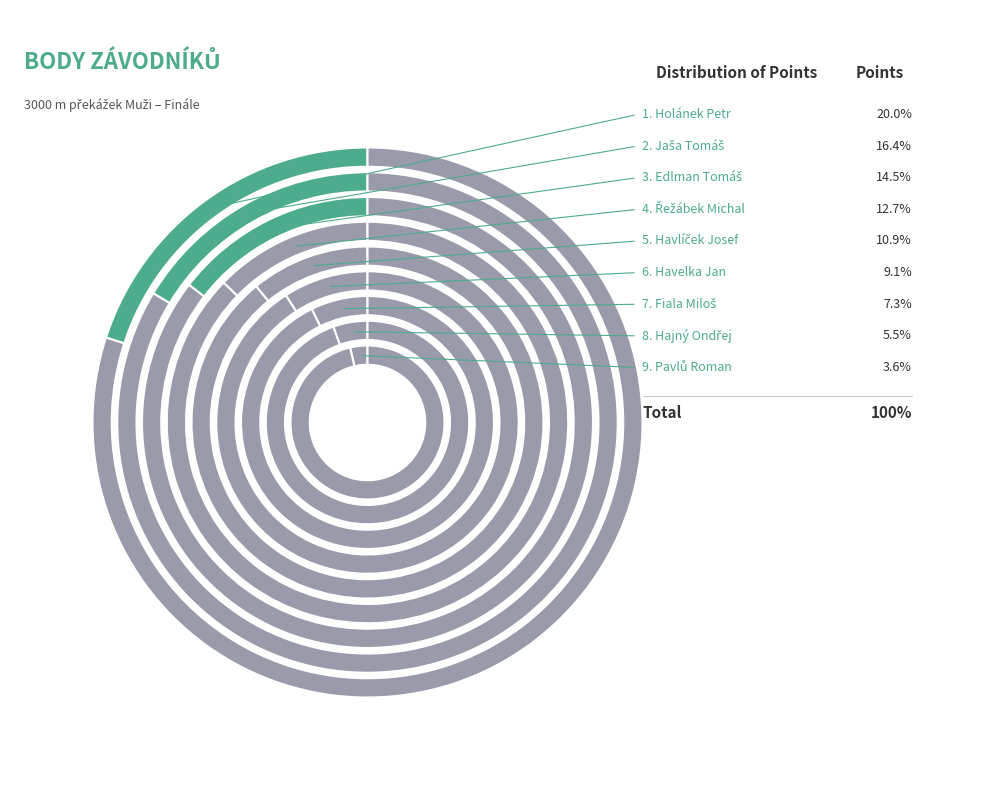

Is there any slice that represents more than half of the pie?

No